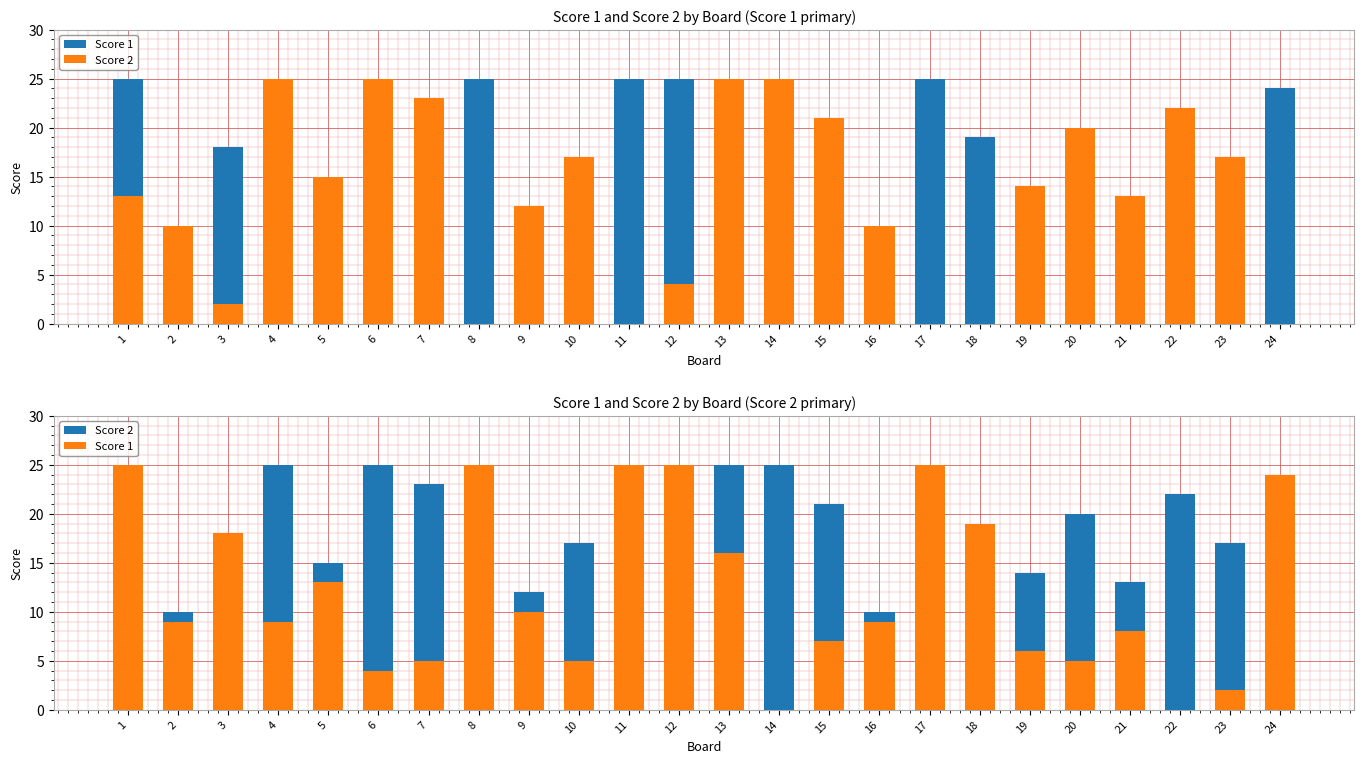

At which label is Score 2 closest to 12?

9